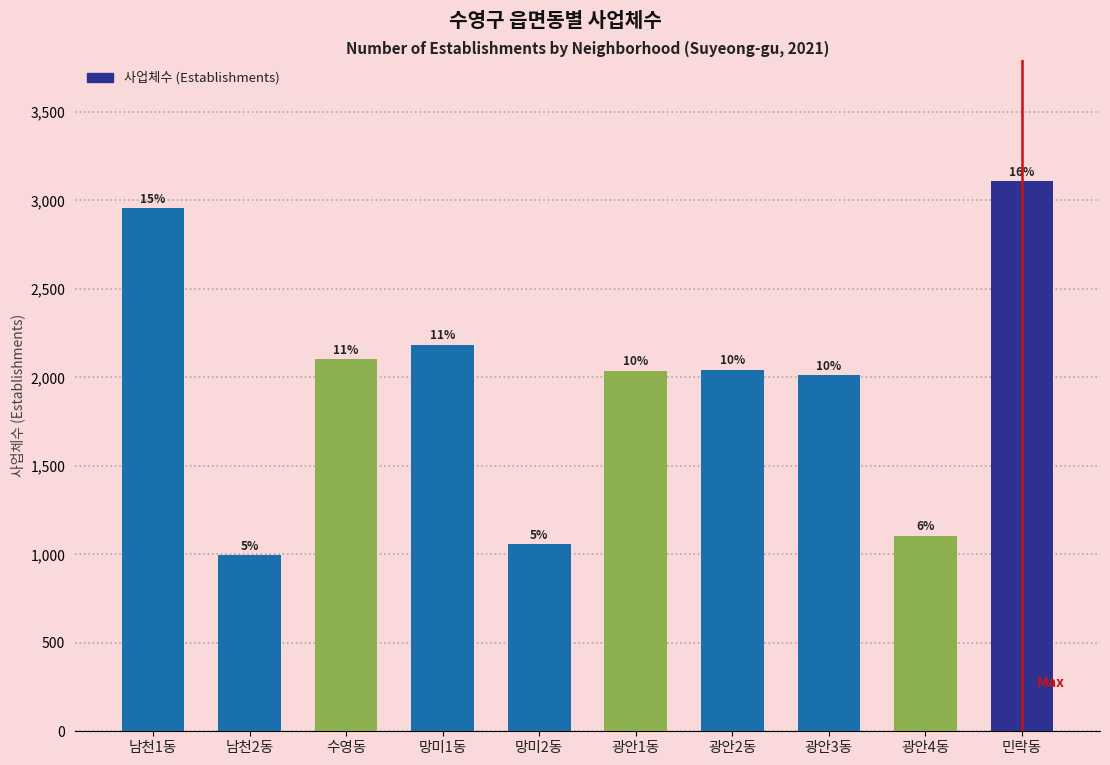

Are the bars horizontal?

No